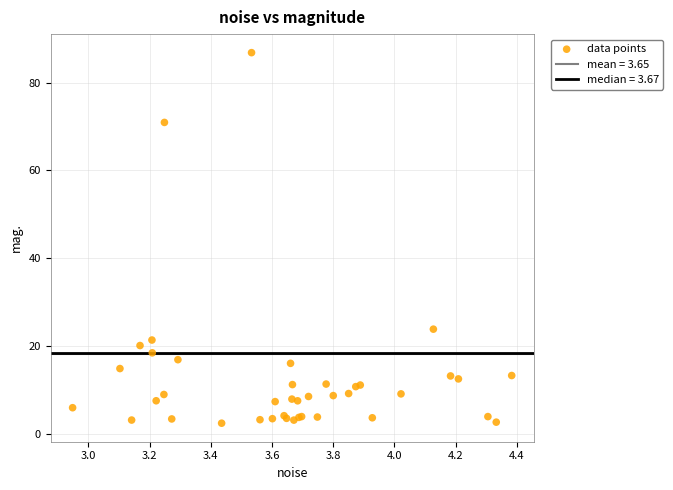

What Y value in the scatter plot is closest to 44?

23.9